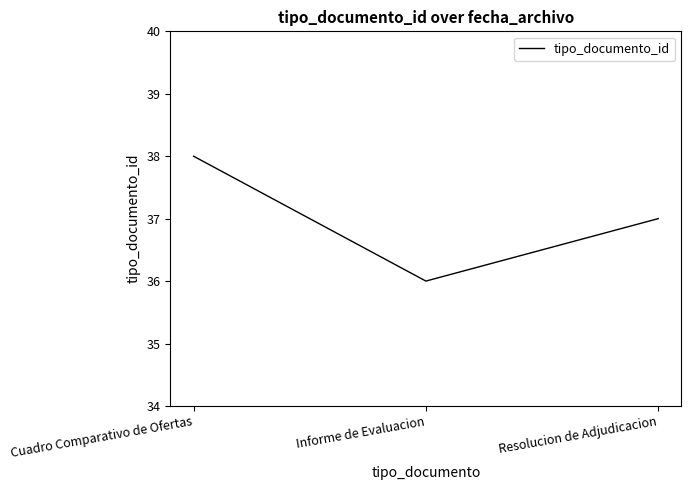

The chart shows a value of 19 at Informe de Evaluacion. True or false?

False